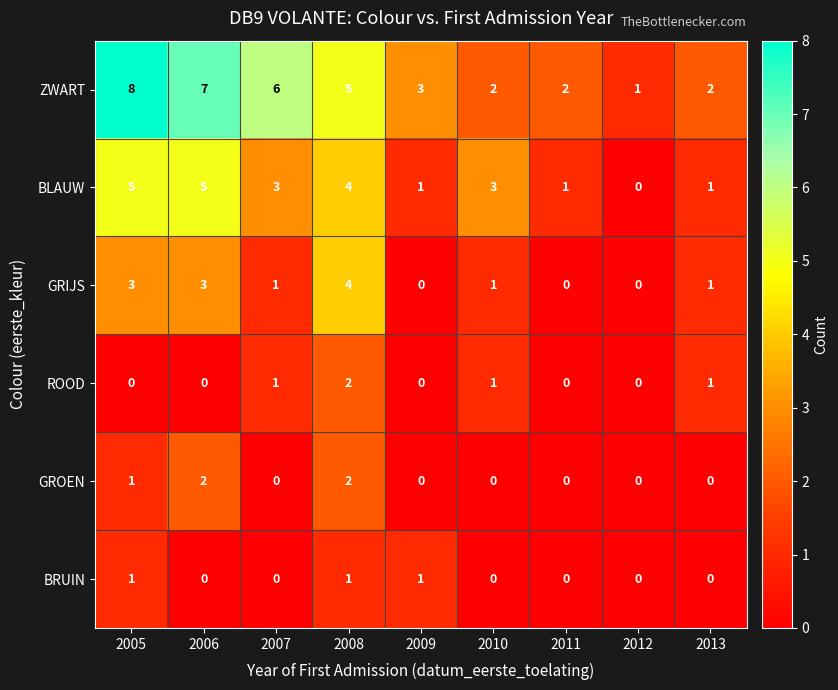

Which series has the widest spread of values?

ZWART